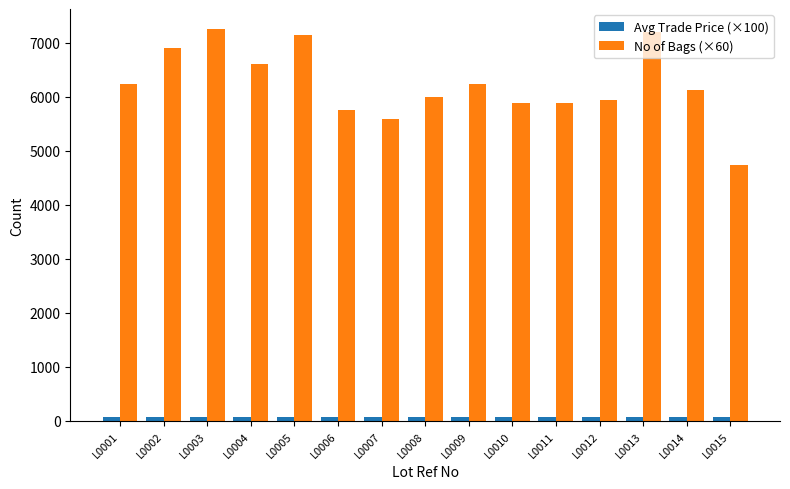

What is the value of the Avg Trade Price (×100) bar at the 14th from the left?

74.0